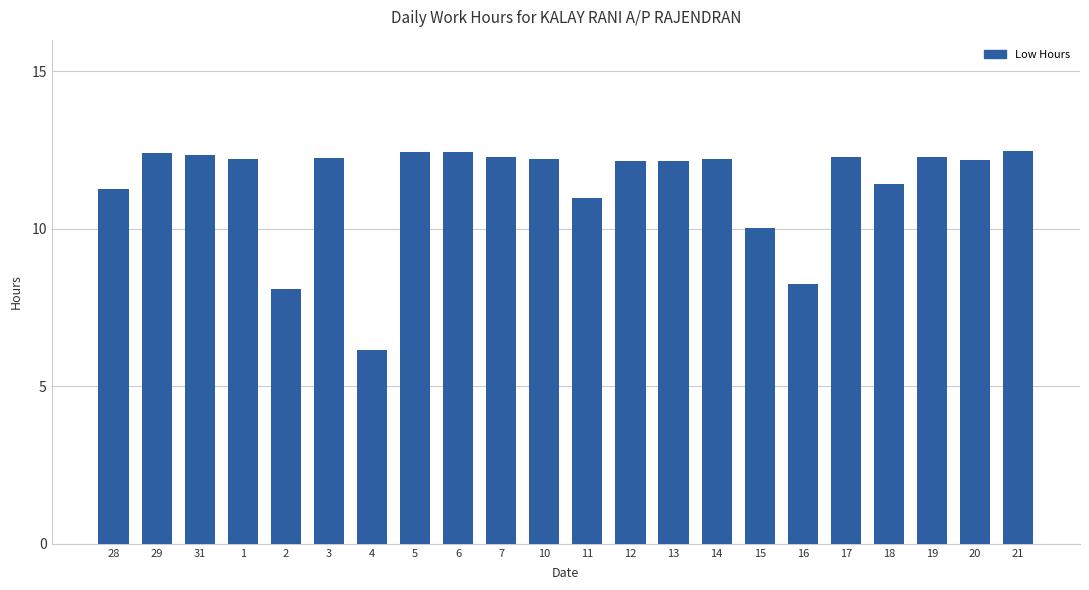

True or false: the data shows 12.2 at 20.

True